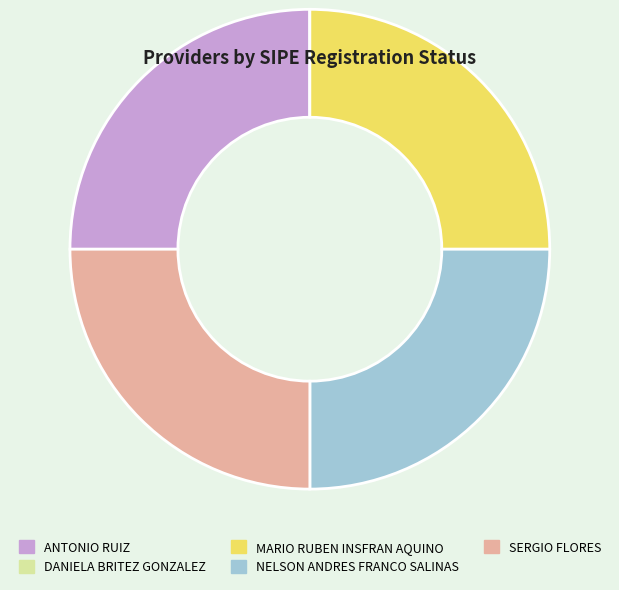

Approximately how many times larger is the value at ANTONIO RUIZ compared to NELSON ANDRES FRANCO SALINAS?

1.0